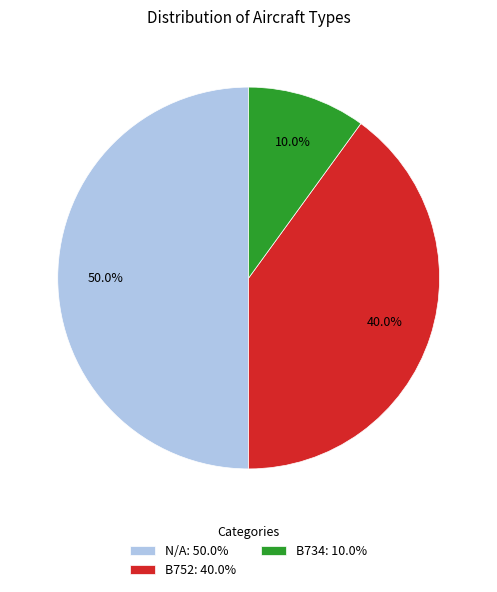

Rank the categories by value from highest to lowest.

N/A, B752, B734